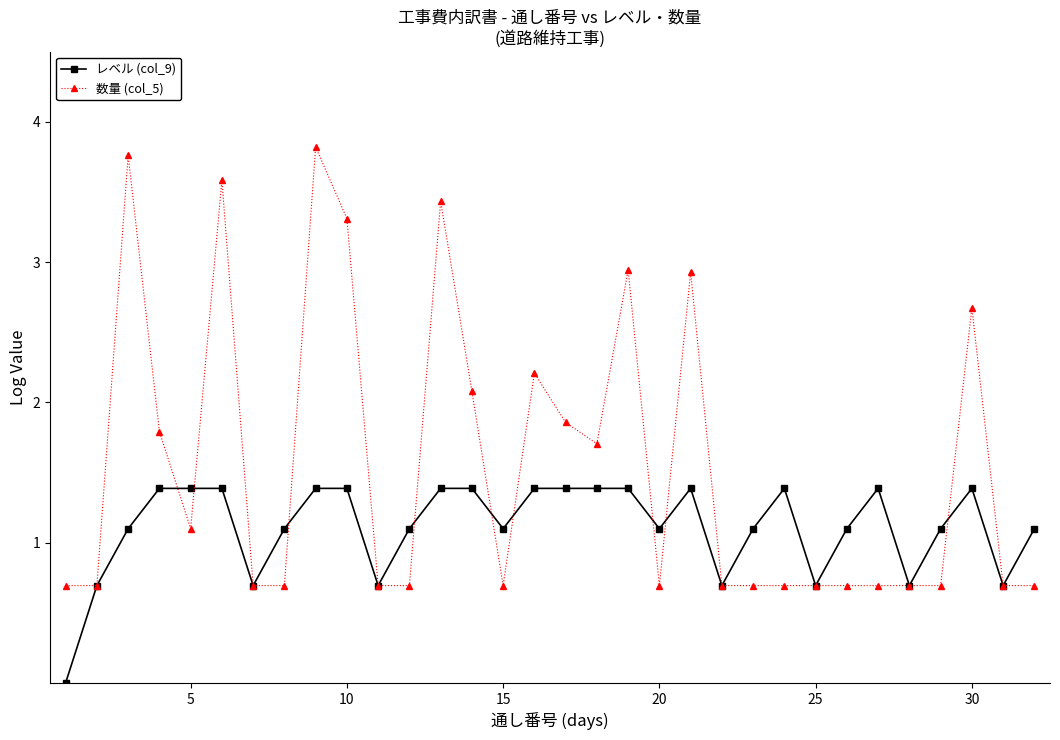

Which series has the largest total across all categories?

数量 (col_5)